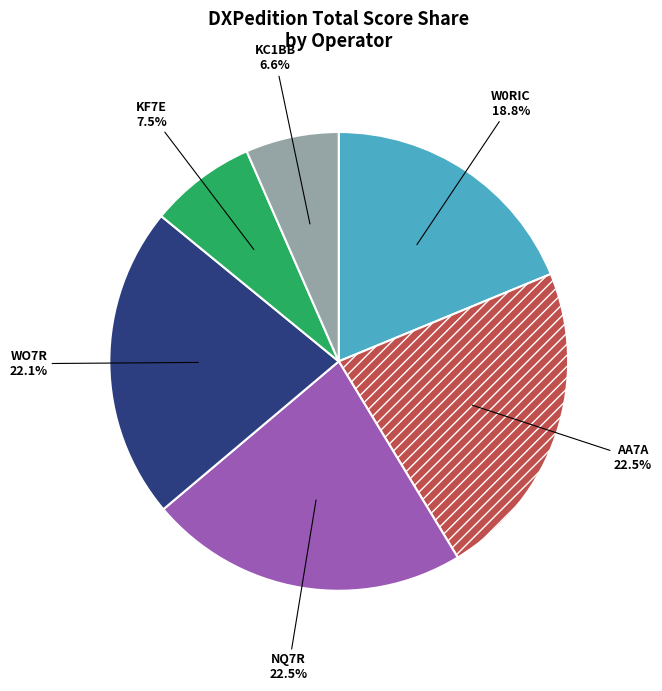

What portion of the pie excludes NQ7R?

77.5%